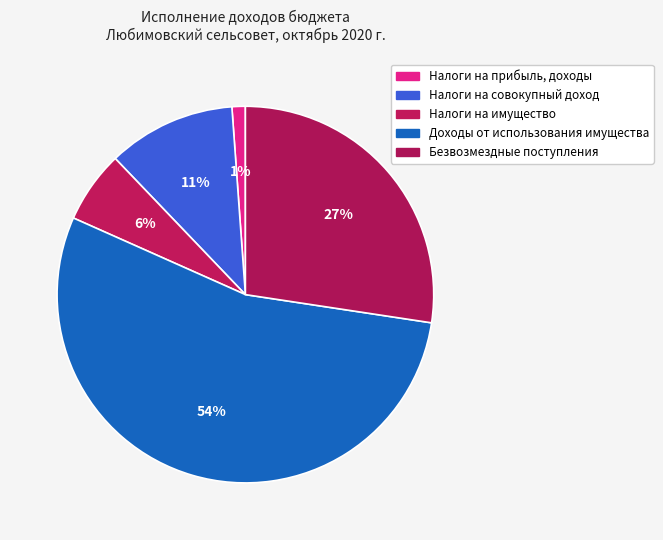

To the nearest percent, what is the average slice percentage?

20%